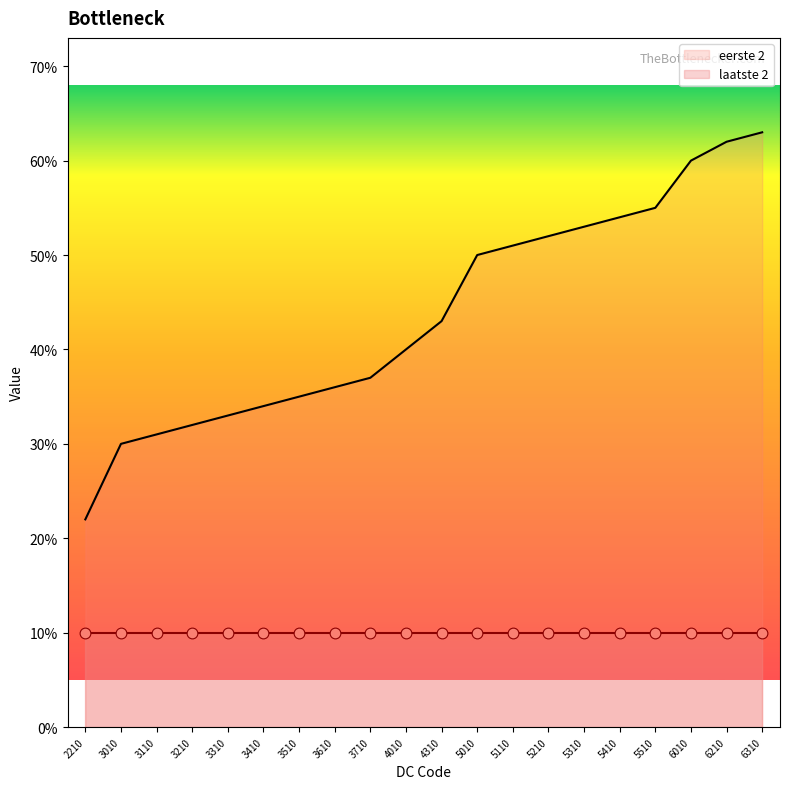

Approximately how many times larger is the value at 5110 compared to 5010?

1.0